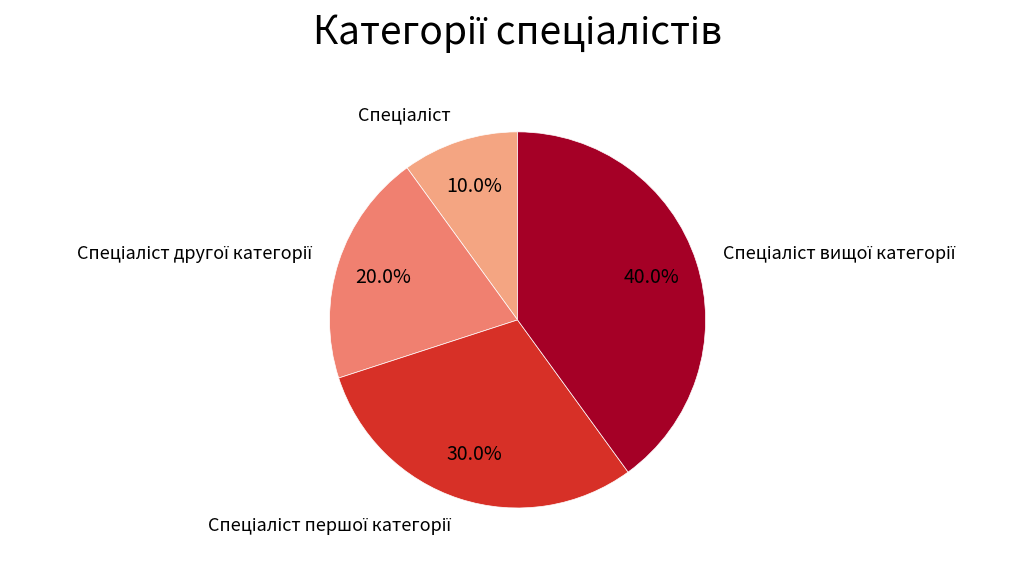

Does any single category account for the majority?

No